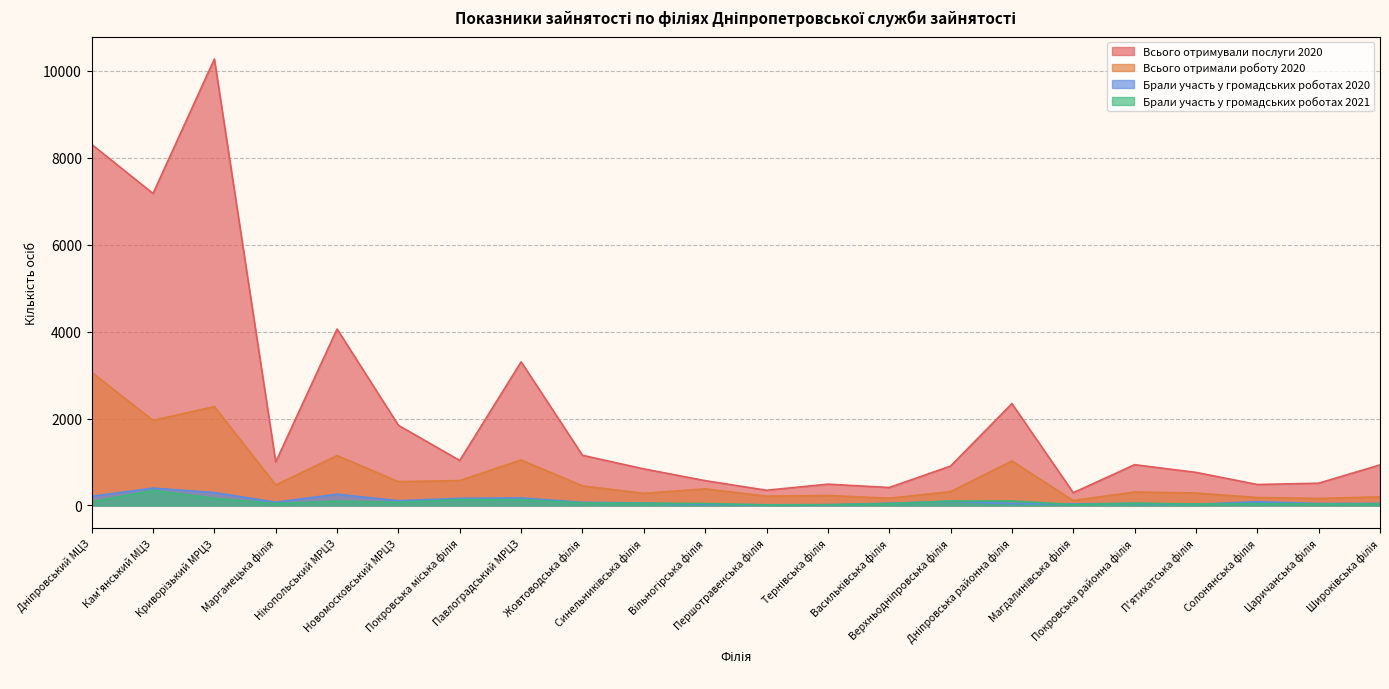

What is the spread (max minus min) of values at Першотравенська філія?

337